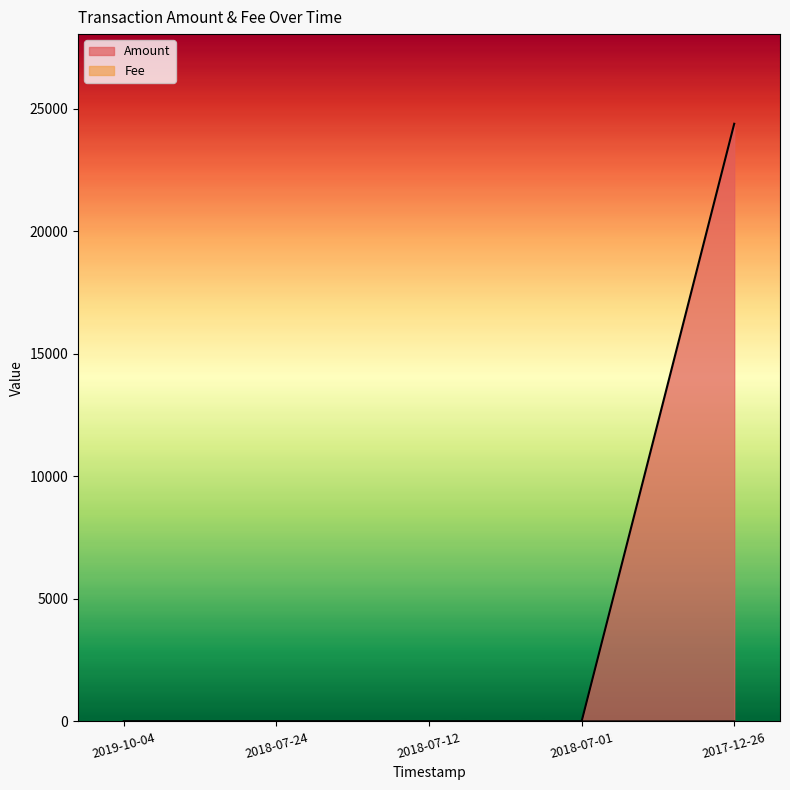

Reading right to left, extract all data points from this chart.

Amount: 24380.3	0.0	0.0	0.0	0.0
Fee: 1.0	1.0	1.0	1.0	0.5